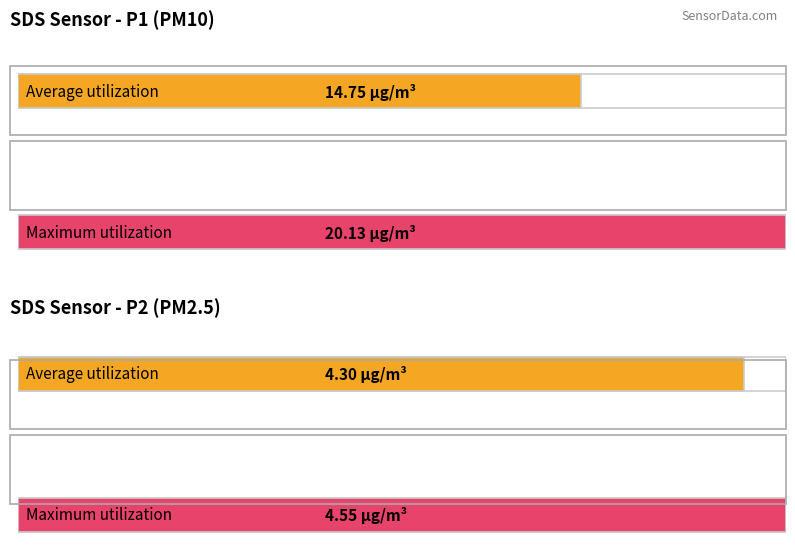

At 00:14, list the series in order from largest to smallest.

SDS_P1, SDS_P2